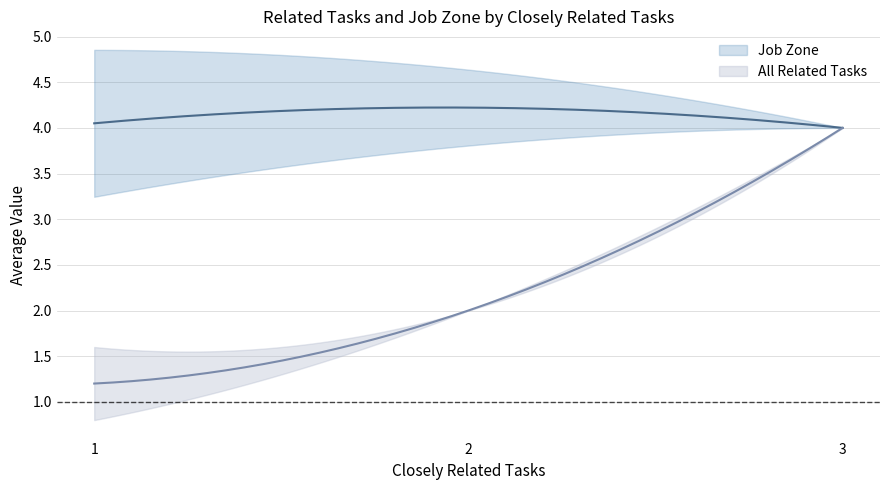

Between 1 and 1, which series saw the biggest shift?

Job Zone